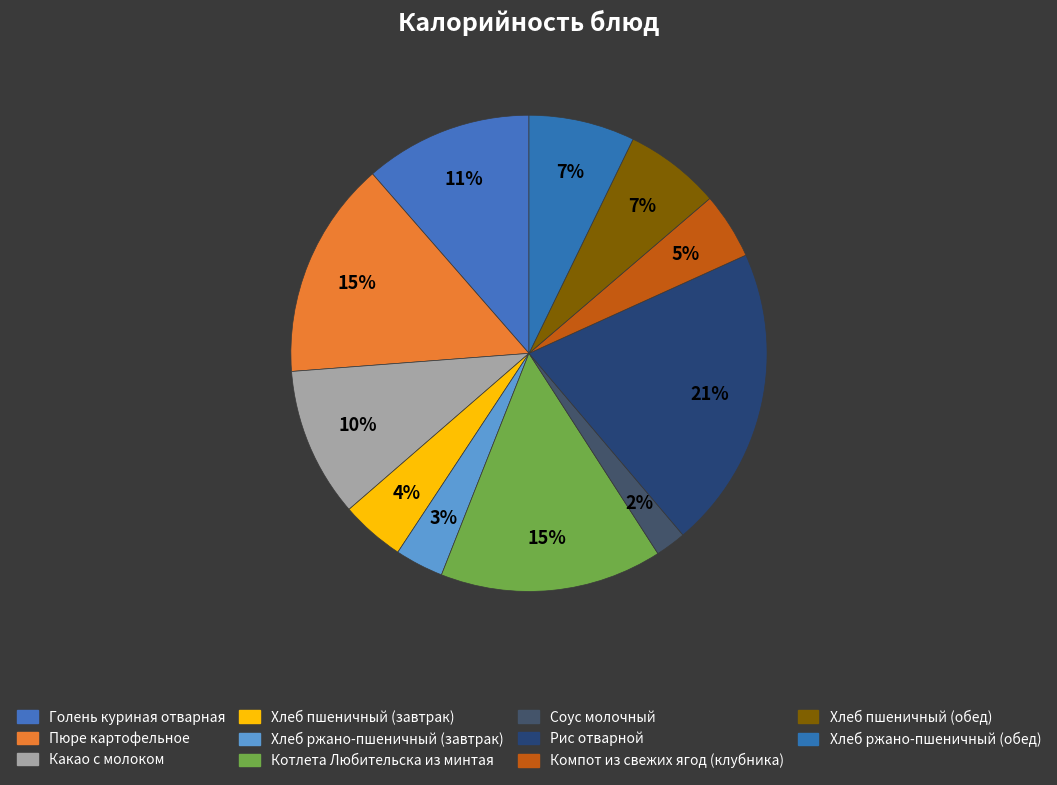

How many slices are in this pie chart?

11